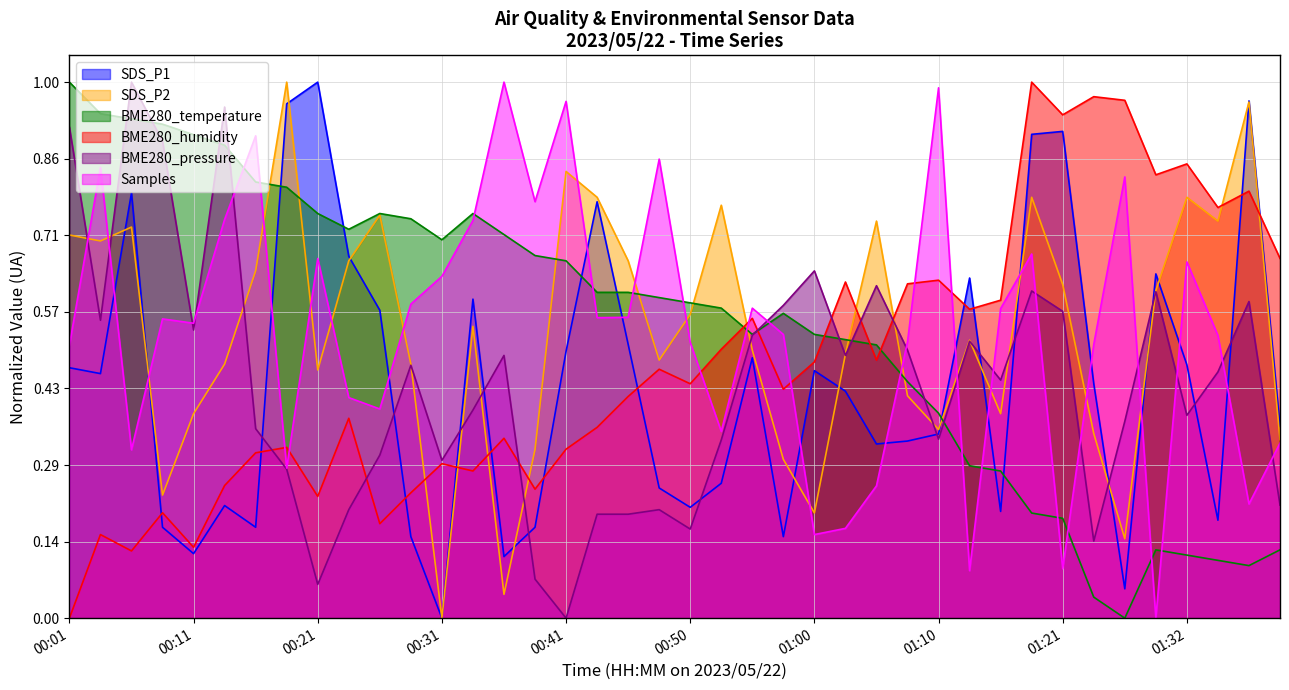

At how many categories does at least one series exceed 0?

40